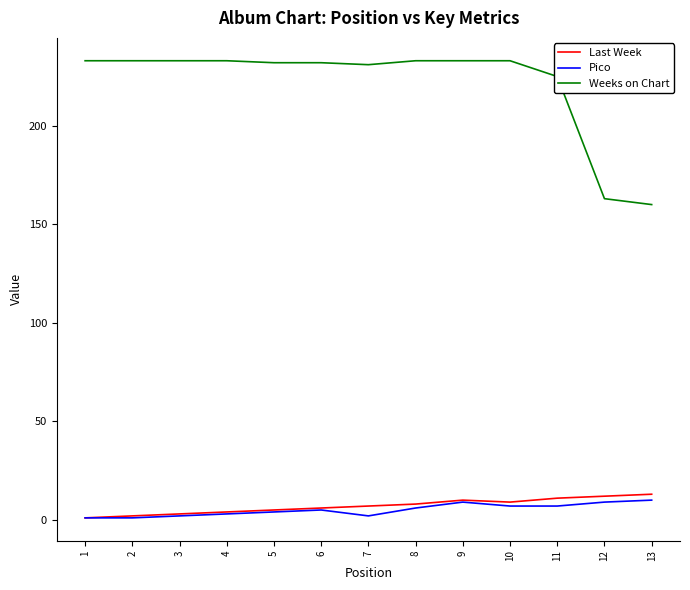

True or false: Last Week and Weeks on Chart intersect in this chart.

False